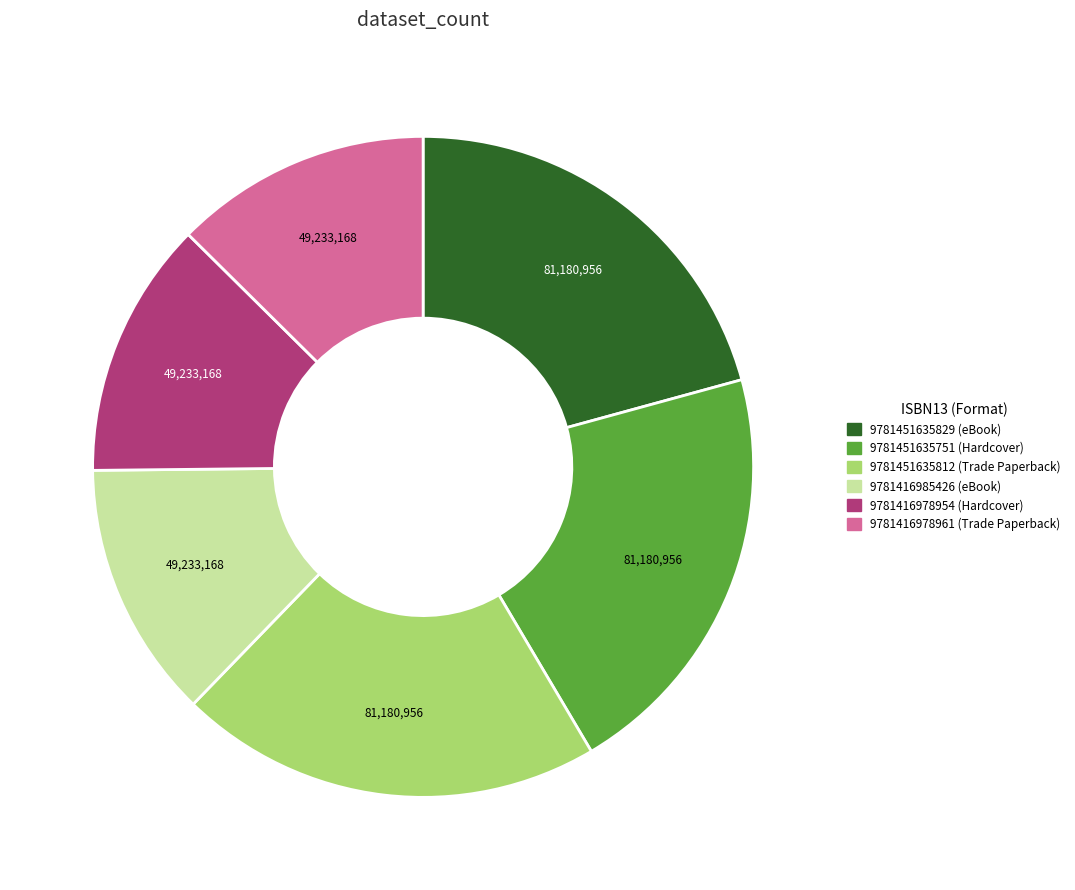

Is 9781451635812 the majority of the pie?

No